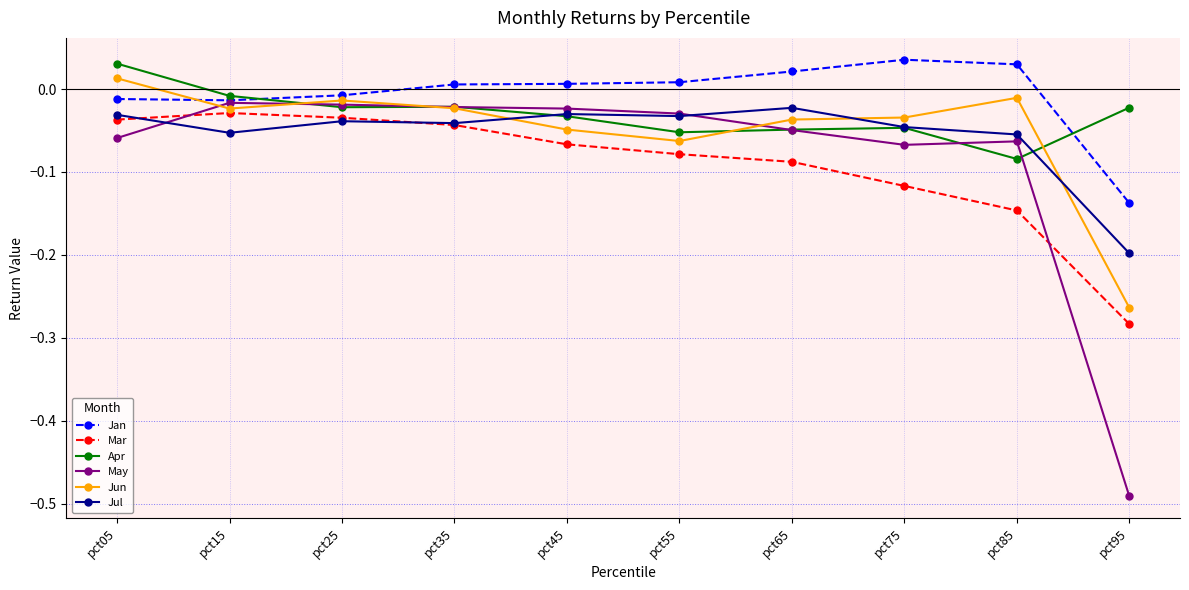

Is it true that Jan equals 0.0 at pct45?

True